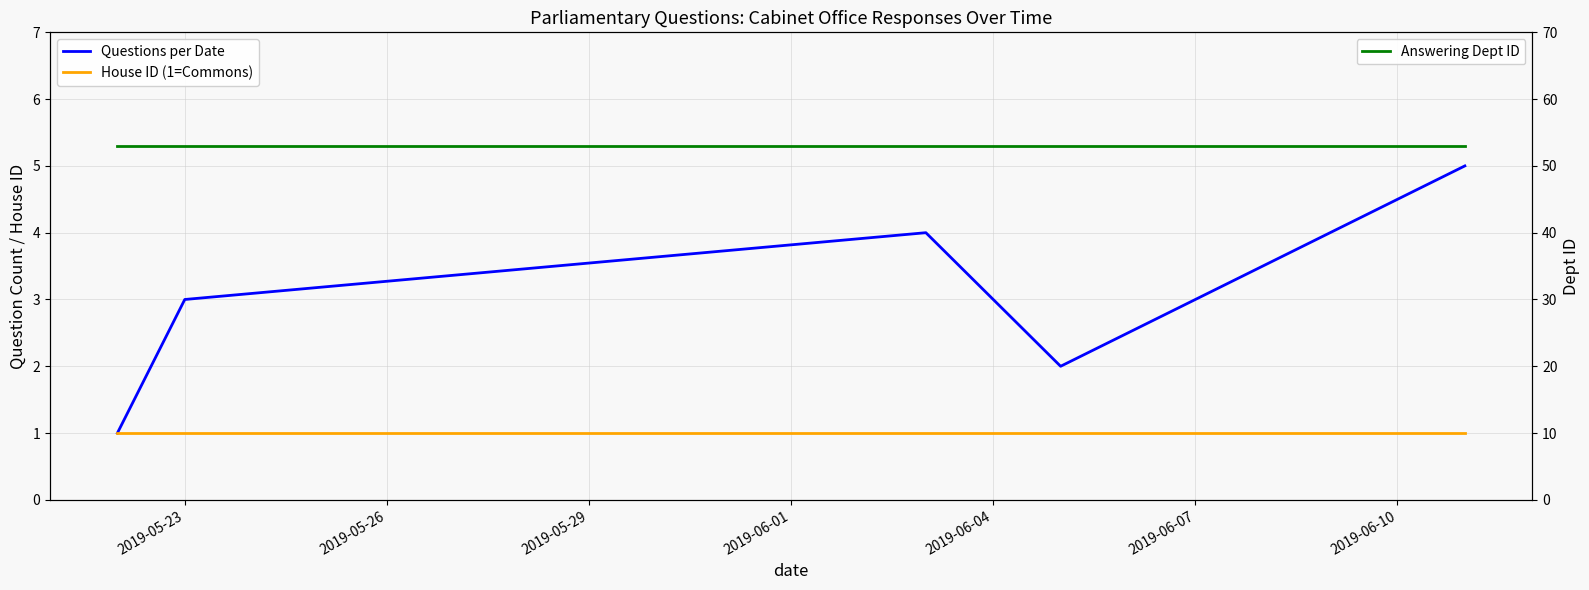

In Questions per Date, how many points are higher than both neighbors (excluding endpoints)?

1